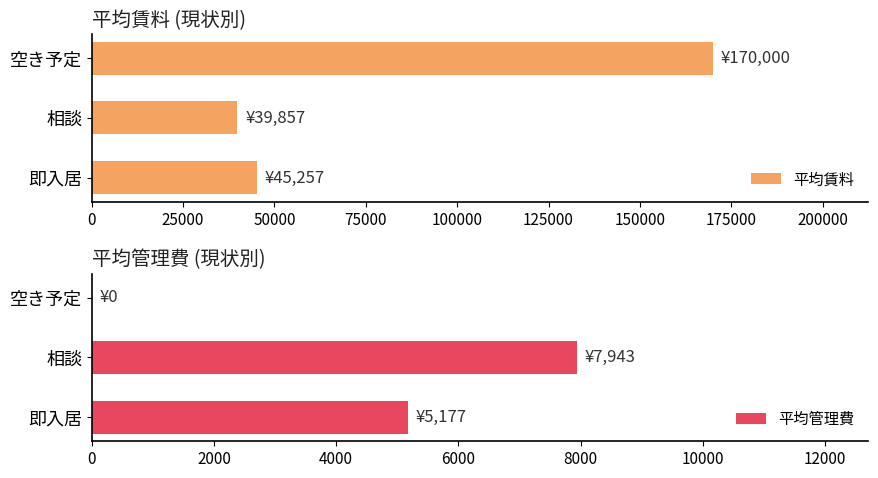

At how many categories does at least one series exceed 10456?

3